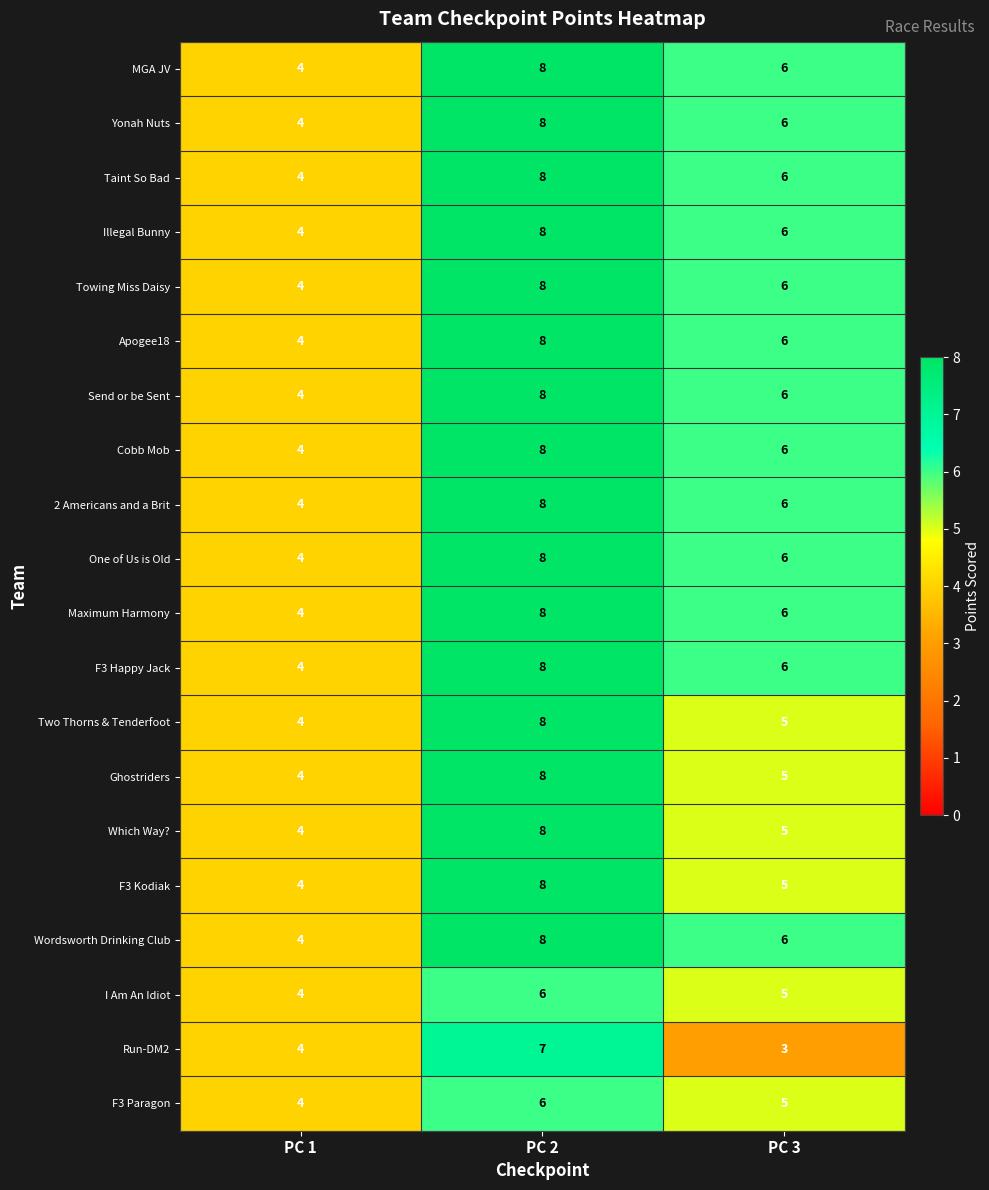

The Yonah Nuts series shows 4 at PC 1. True or false?

True